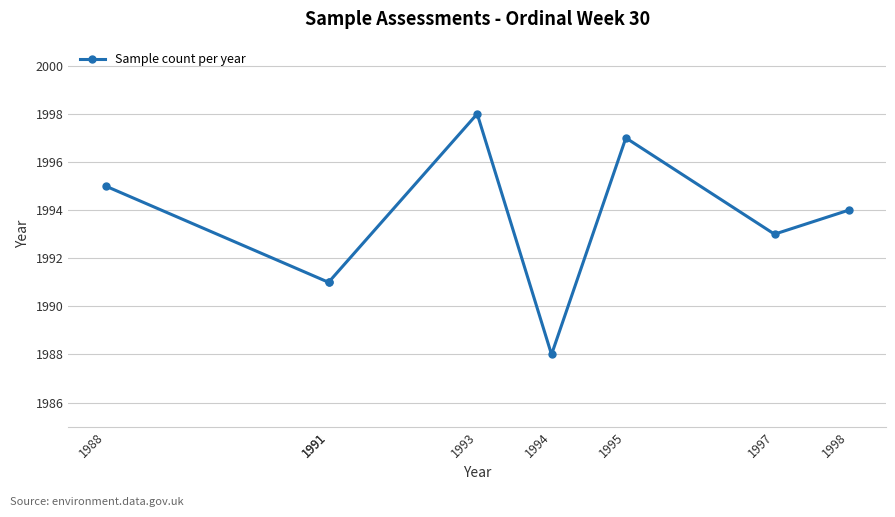

What is the value of the 1st point from the left?

1995